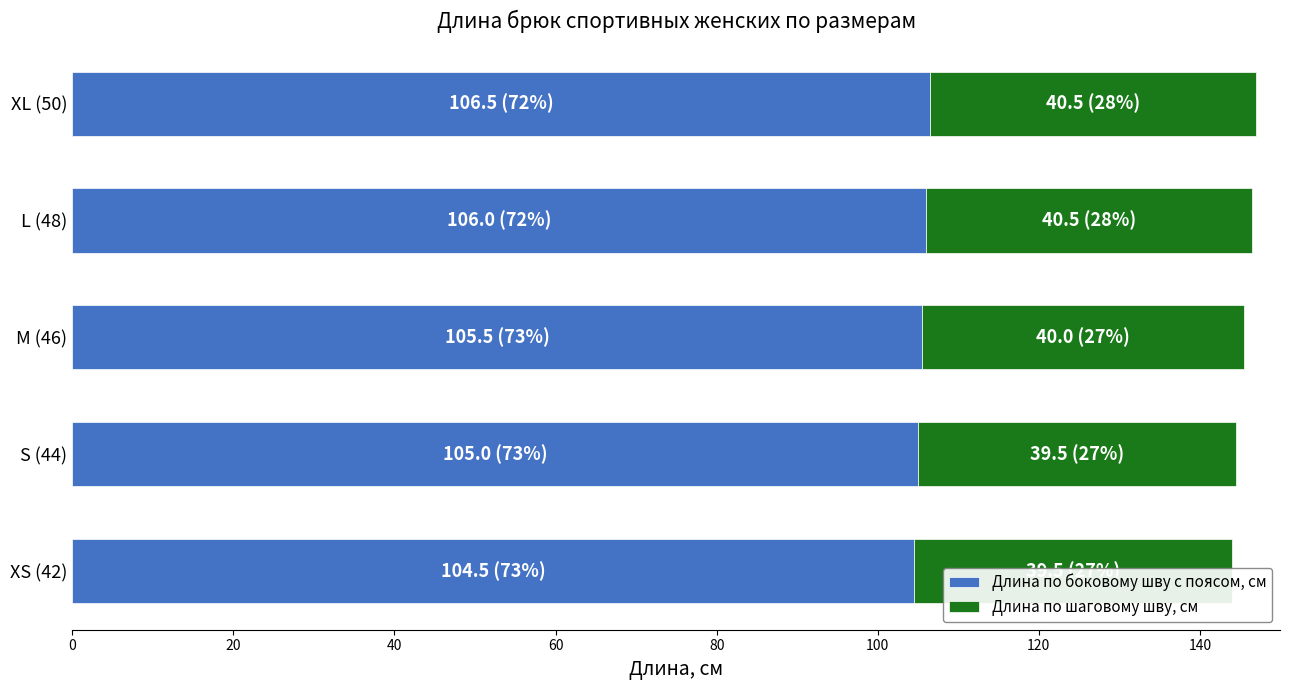

Rank the series by their average value, from highest to lowest.

Длина по боковому шву с поясом, см, Длина по шаговому шву, см